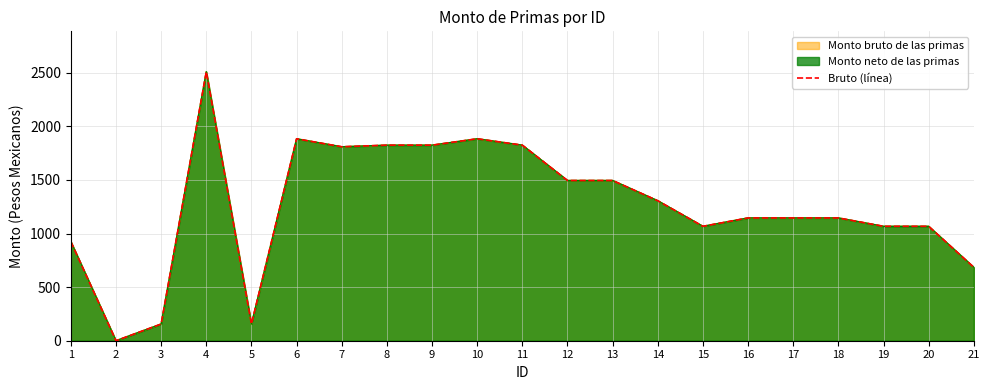

What is the value of the 11th point from the left?

1824.5